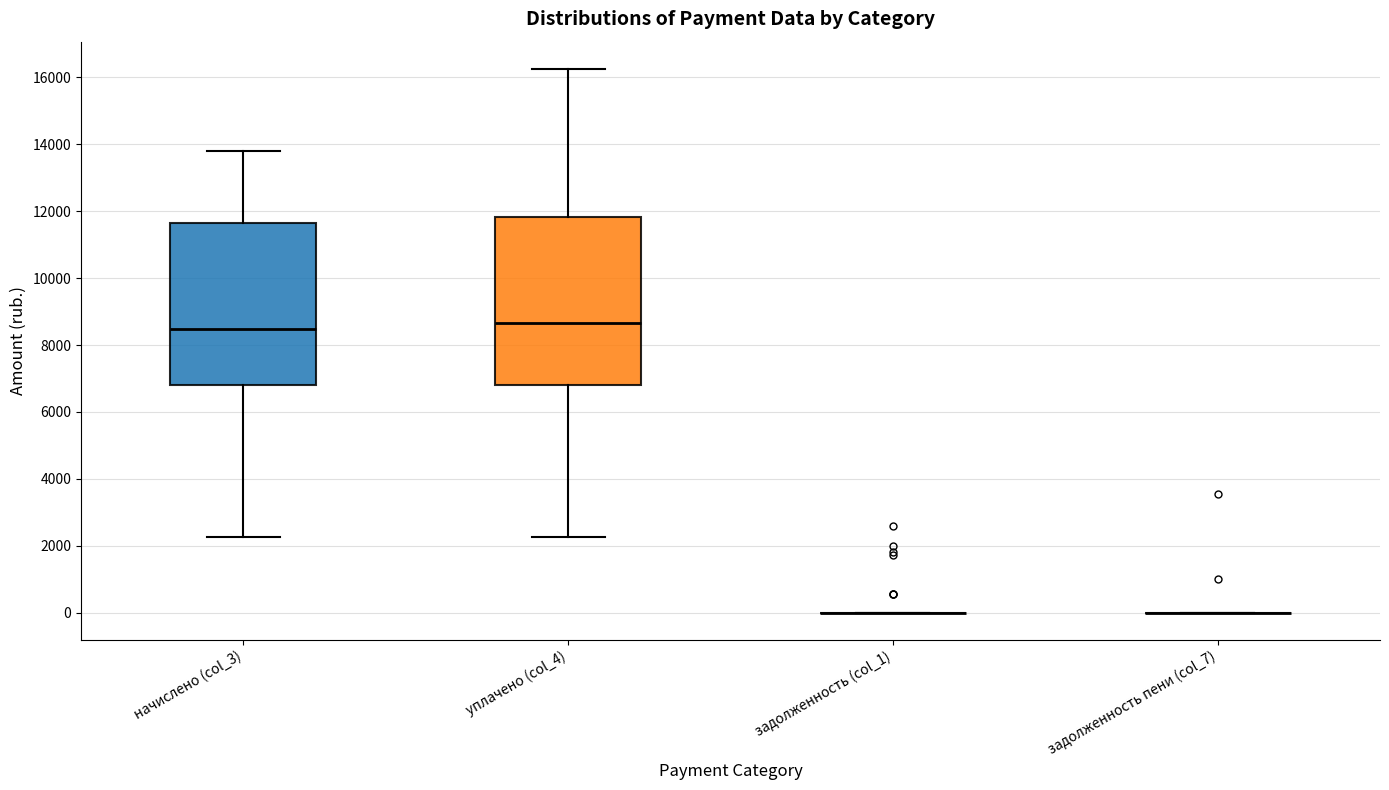

Reading left to right, read every box against the y-axis: the position of its median line, the range the box covers, and the ends of its whiskers. The values are not printed on the chart, so give them approximately, as read against the axis.

начислено (col_3): median 8400, box 6800 to 11600, whiskers 2200 to 13800
уплачено (col_4): median 8600, box 6800 to 11800, whiskers 2200 to 16200
задолженность (col_1): box collapsed to a line at 0, whiskers 0 to 0
задолженность пени (col_7): box collapsed to a line at 0, whiskers 0 to 0